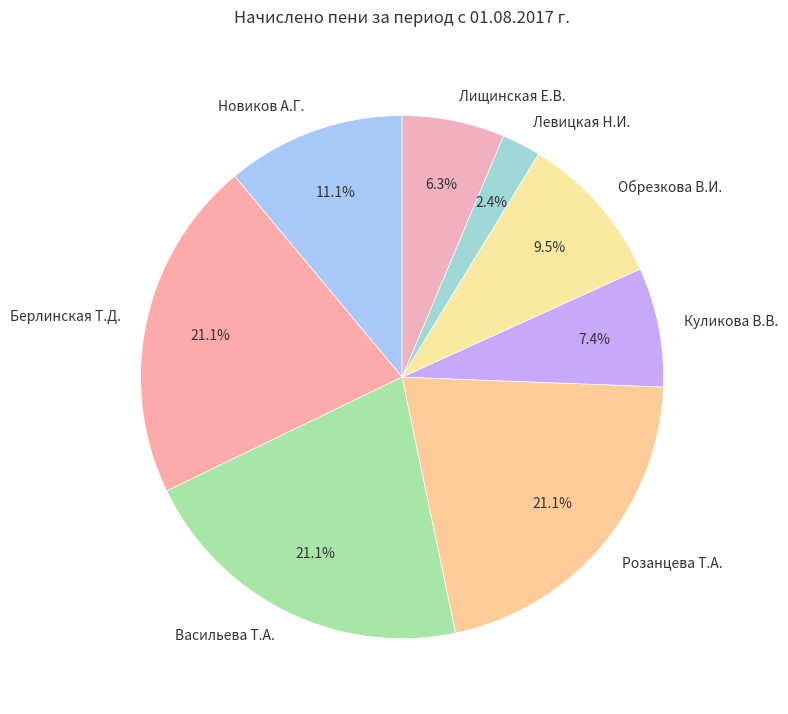

Approximately how many times larger is the value at Новиков А.Г. compared to Васильева Т.А.?

0.5